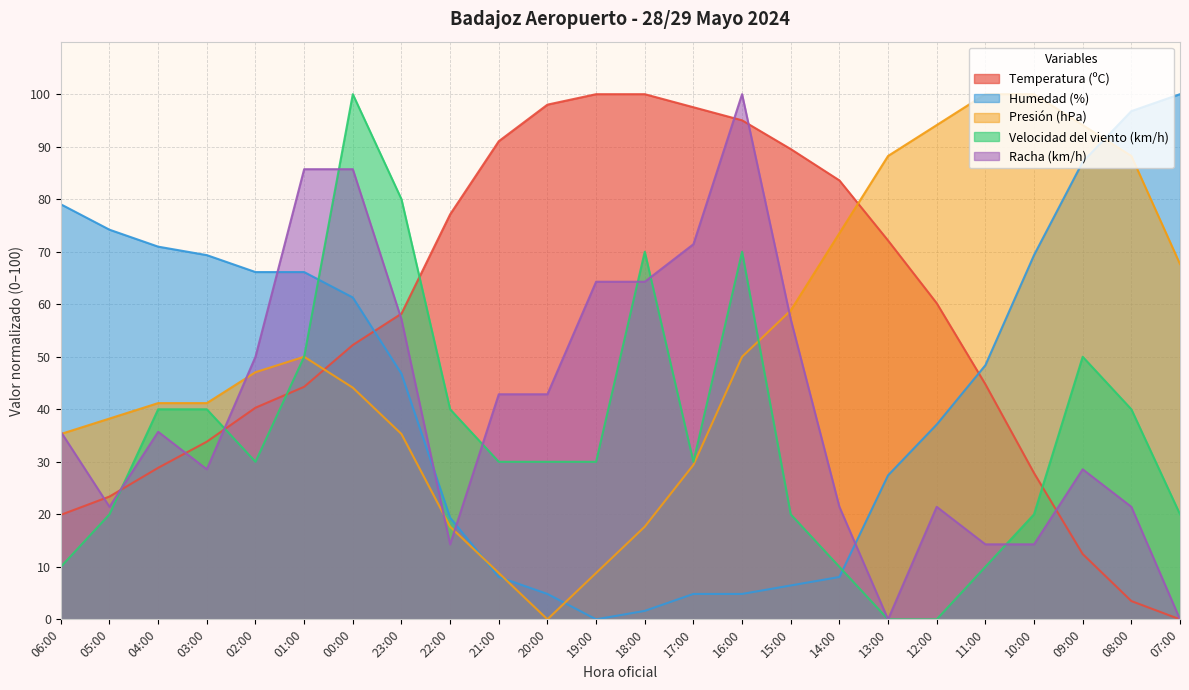

Does the chart have visible grid lines?

Yes